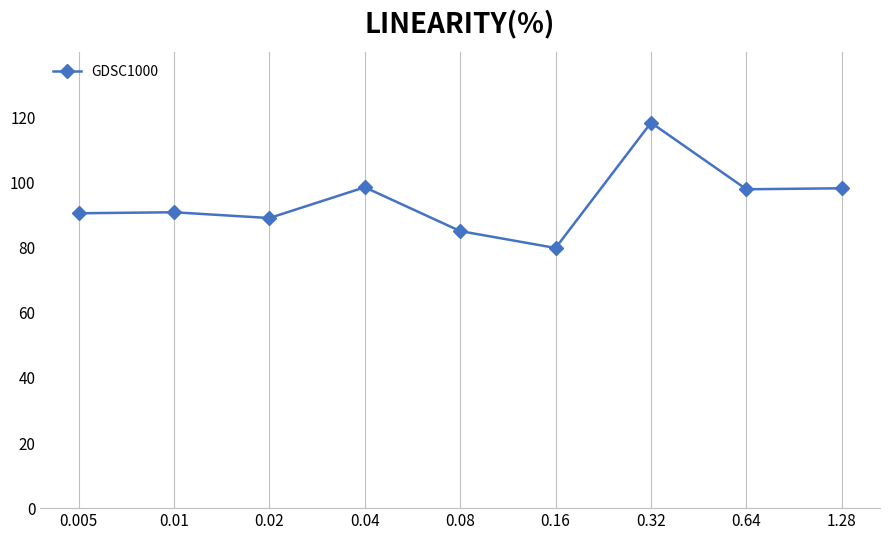

What is the label of the 3rd point from the left?

0.02